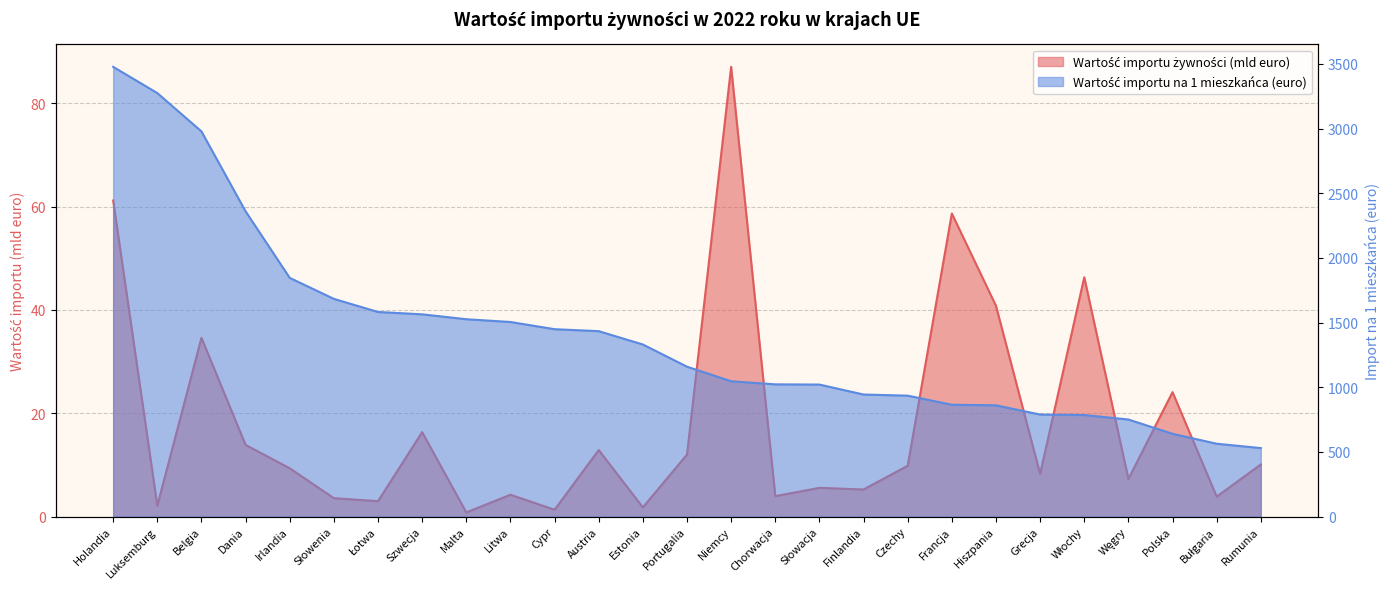

Between Łotwa and Czechy, which series saw the biggest shift?

Wartość importu na 1 mieszkańca (euro)